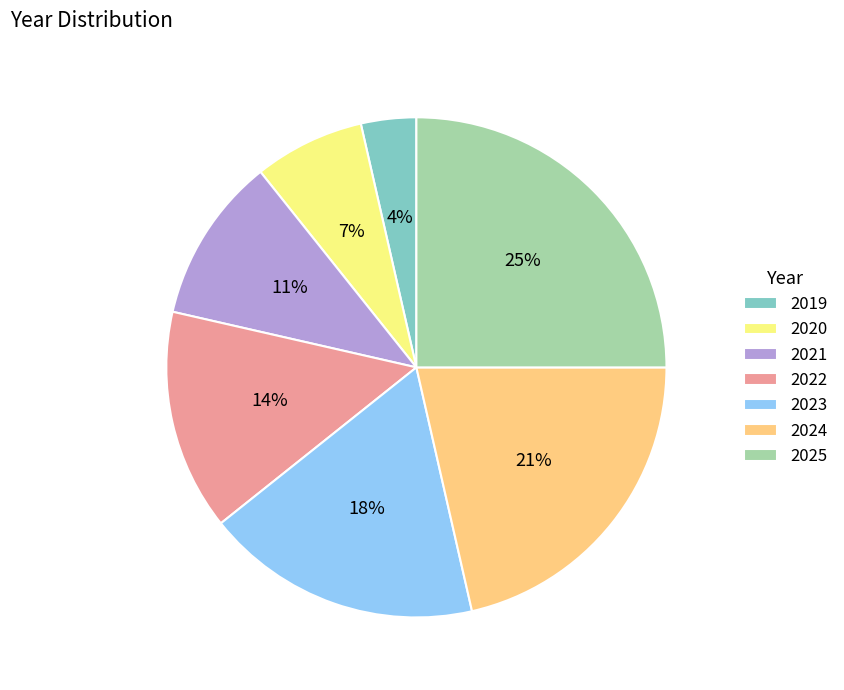

Count the number of slices in the pie.

7